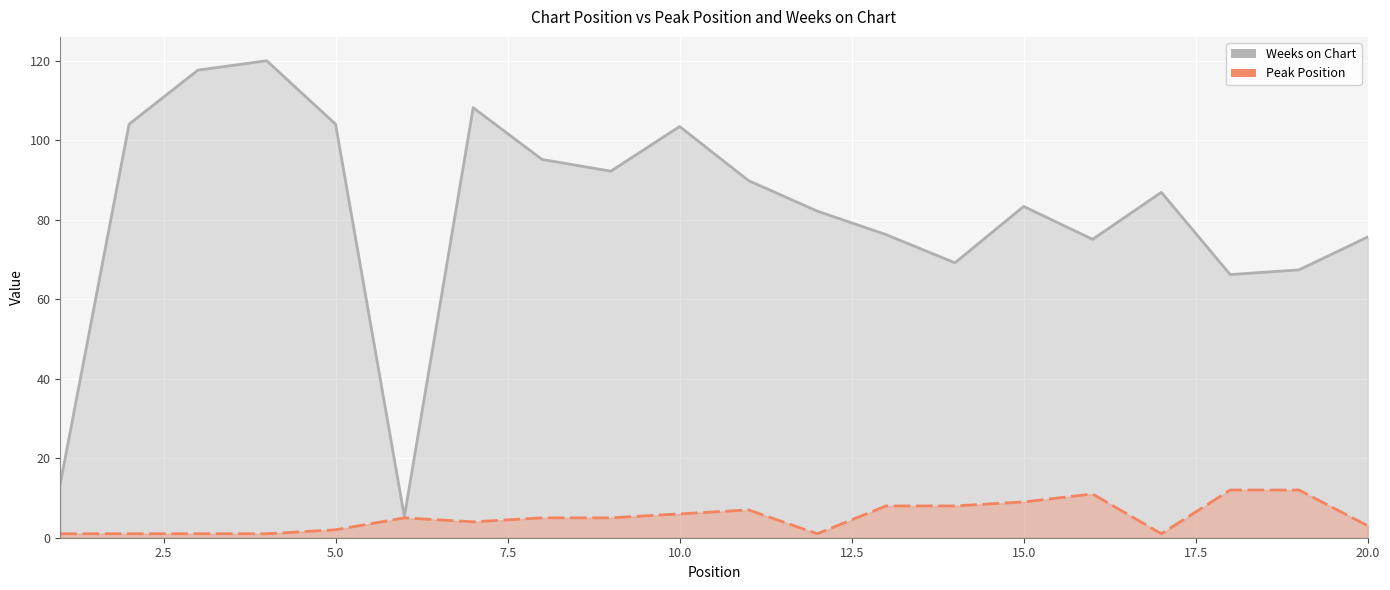

True or false: Peak Position and Weeks on Chart intersect in this chart.

False